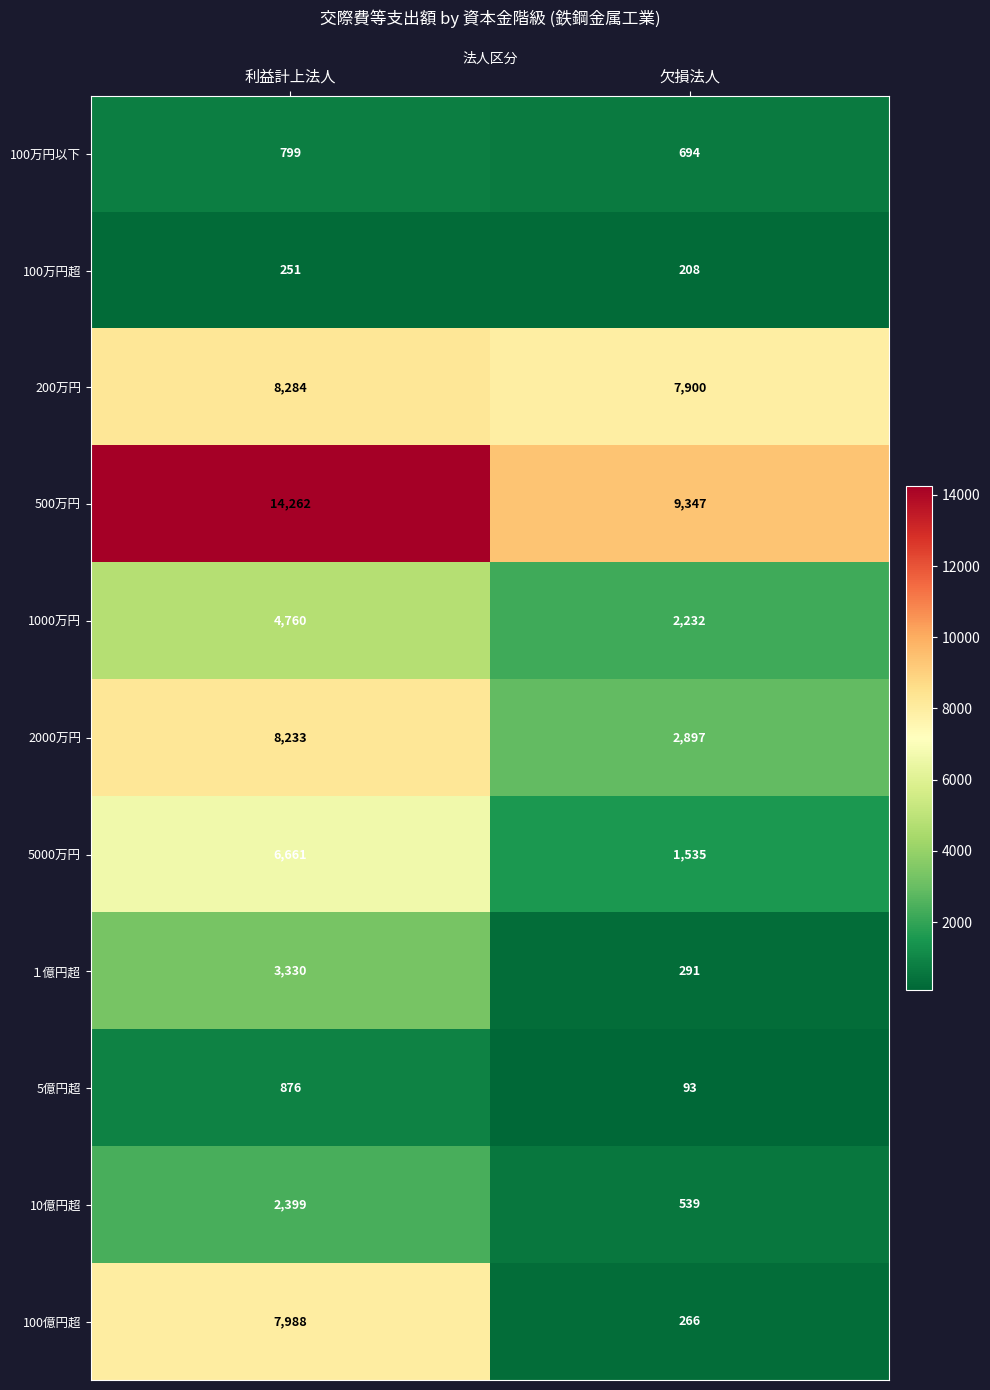

Between 利益計上法人 and 欠損法人, which series saw the biggest shift?

100億円超